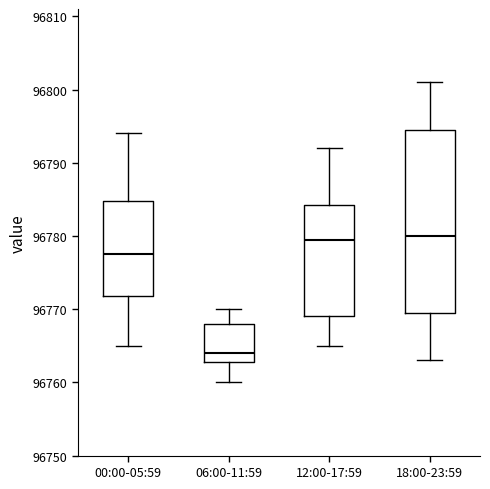

Where is the lower edge of the box for 18:00-23:59 on the y-axis? The values are not printed on the chart, so give them approximately, as read against the axis.

96770